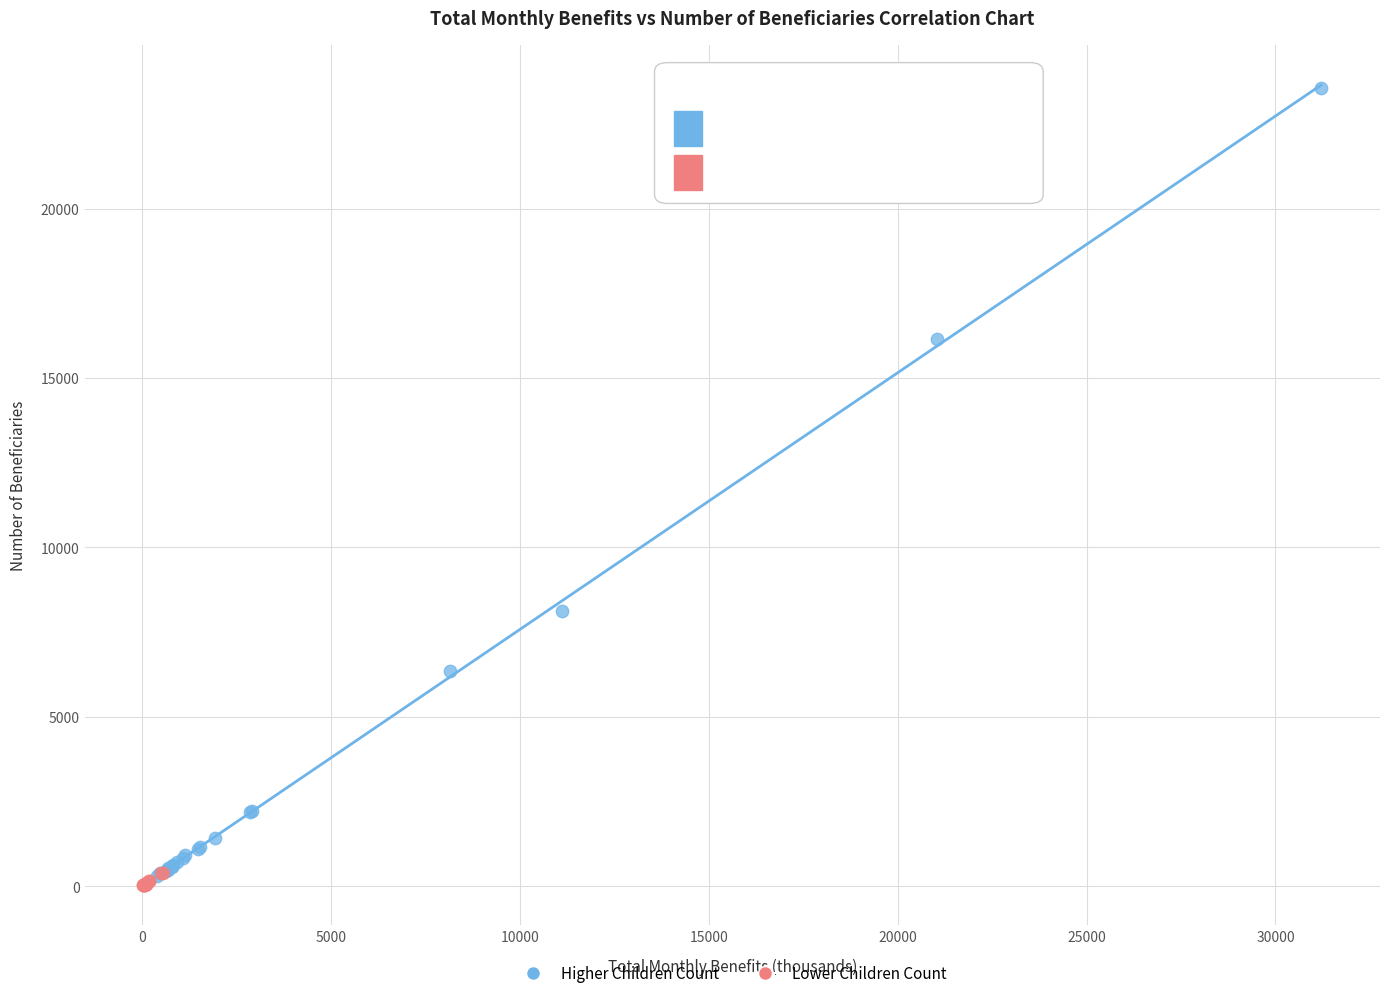

Which series contains the lowest Y value?

Lower Children Count